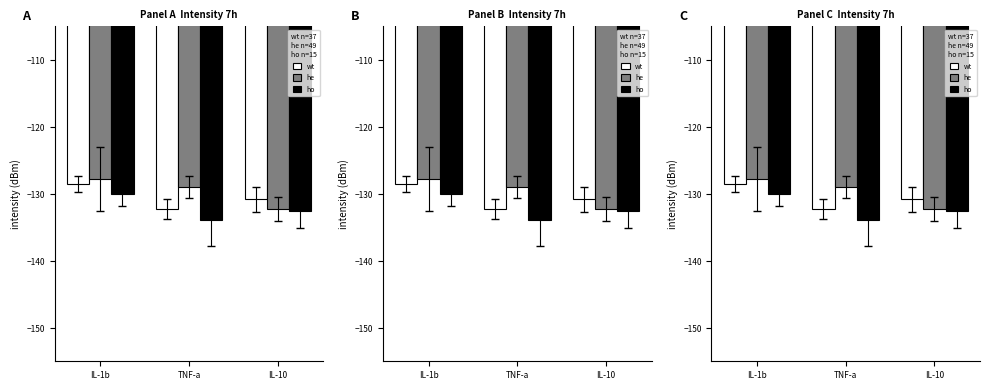

What is the label of the 3rd bar from the right?

IL-1b